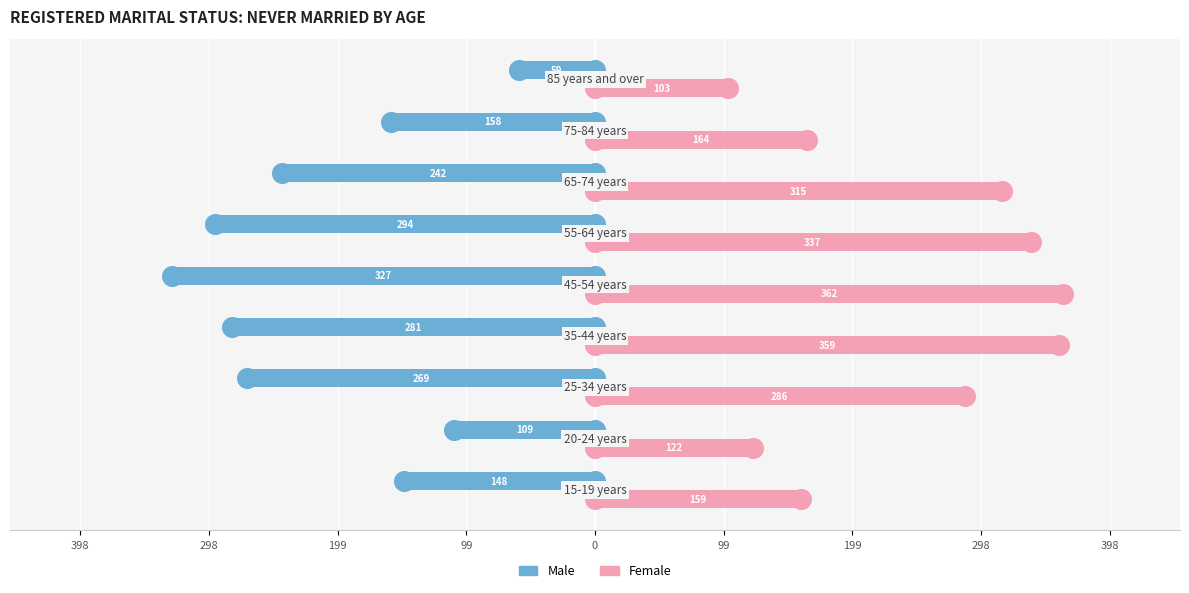

Which series contains the highest Y value?

Female